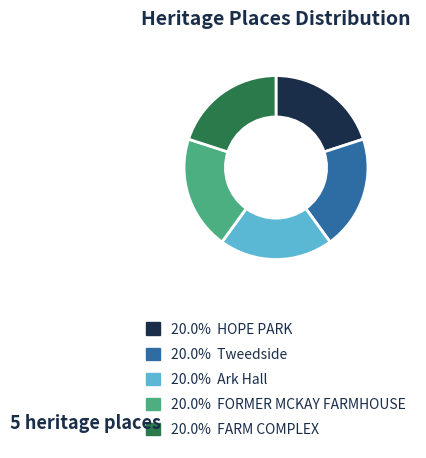

Does any single category account for the majority?

No